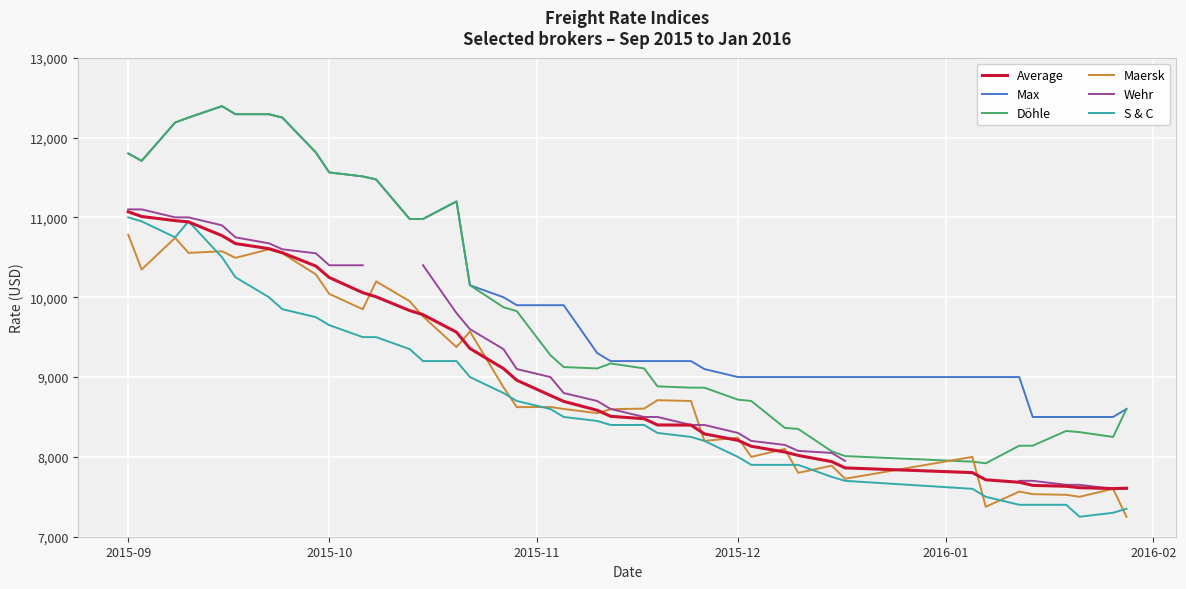

True or false: Max and Maersk intersect in this chart.

False